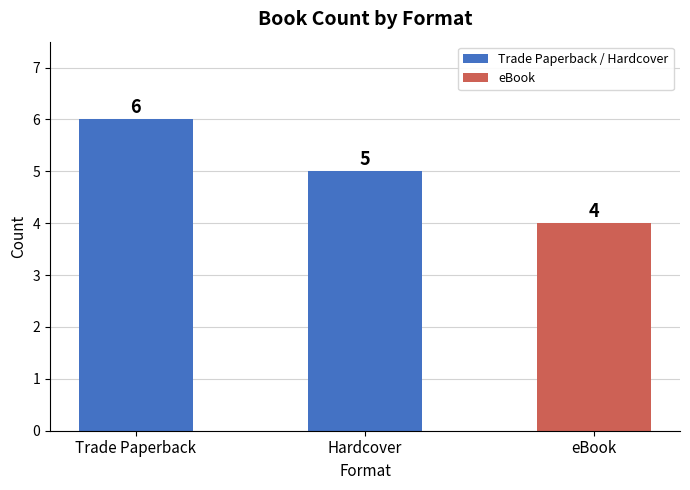

Reading left to right, transcribe all the data shown in this chart.

Trade Paperback=6	Hardcover=5	eBook=4